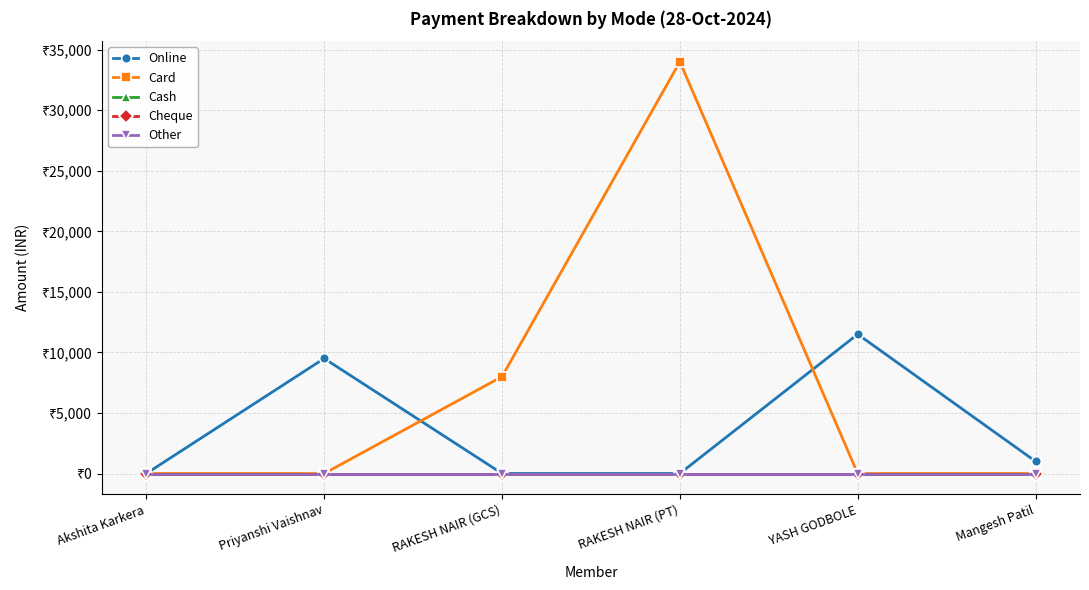

Is this an area chart (filled region under the line)?

No